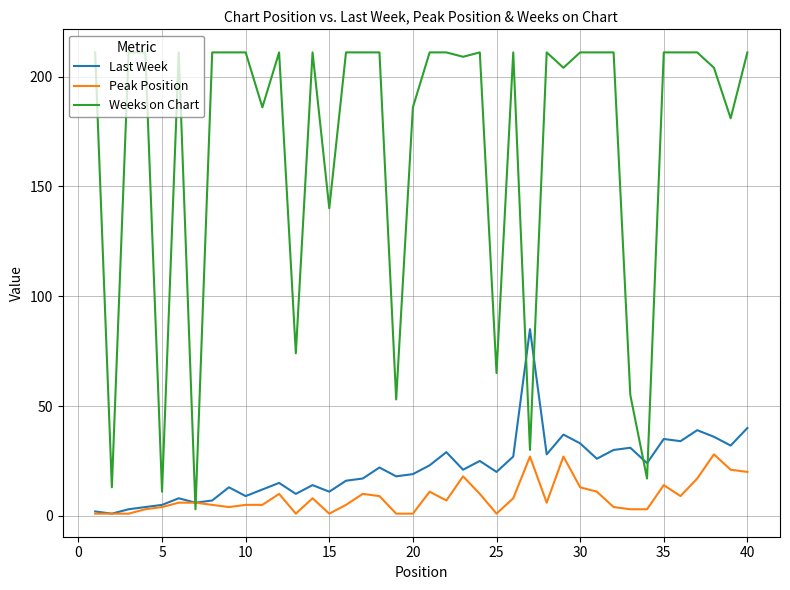

Which series has the largest total across all categories?

Weeks on Chart